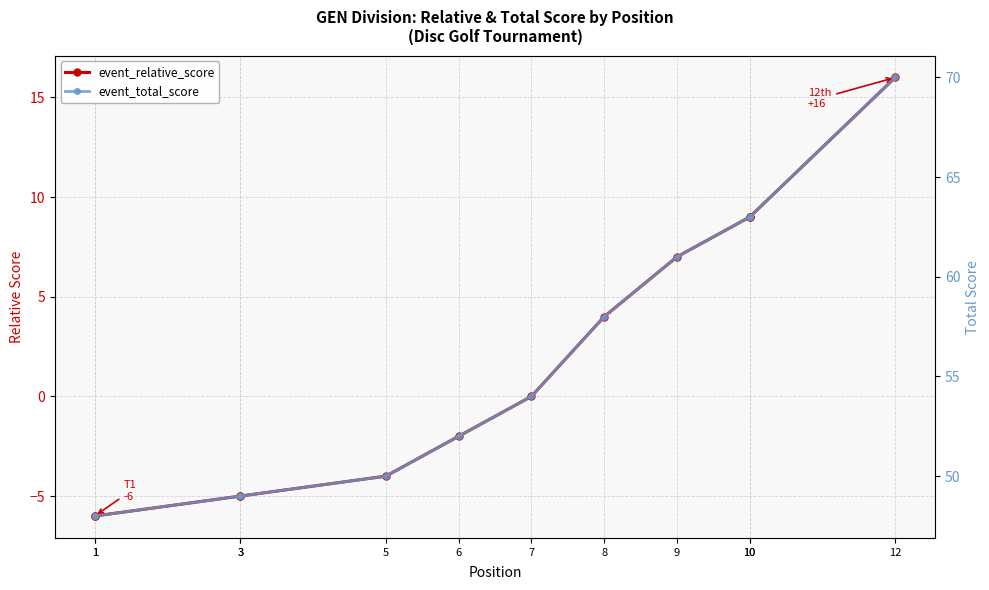

Reading left to right, transcribe all the data shown in this chart.

event_relative_score: -6	-6	-5	-5	-4	-2	0	4	7	9	9	16
event_total_score: 48	48	49	49	50	52	54	58	61	63	63	70